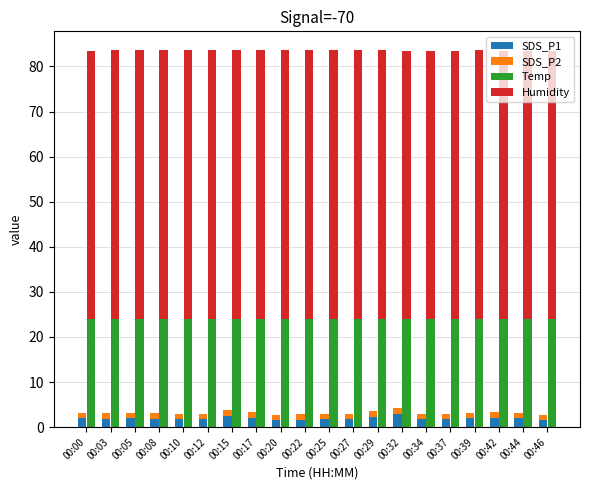

Reading left to right, extract all data points from this chart.

SDS_P1: 00:00=1.9	00:03=1.9	00:05=2.0	00:08=1.9	00:10=1.9	00:12=1.8	00:15=2.4	00:17=2.1	00:20=1.6	00:22=1.7	00:25=1.7	00:27=1.7	00:29=2.2	00:32=2.9	00:34=1.8	00:37=1.8	00:39=2.0	00:42=2.0	00:44=2.0	00:46=1.6
SDS_P2: 00:00=1.3	00:03=1.3	00:05=1.2	00:08=1.2	00:10=1.2	00:12=1.2	00:15=1.4	00:17=1.3	00:20=1.1	00:22=1.2	00:25=1.1	00:27=1.2	00:29=1.2	00:32=1.4	00:34=1.1	00:37=1.1	00:39=1.2	00:42=1.3	00:44=1.2	00:46=1.1
Temp: 00:00=24.0	00:03=24.0	00:05=24.0	00:08=24.0	00:10=24.0	00:12=24.0	00:15=24.0	00:17=24.0	00:20=24.0	00:22=24.0	00:25=24.0	00:27=24.0	00:29=24.0	00:32=23.9	00:34=23.9	00:37=23.9	00:39=24.0	00:42=23.9	00:44=23.9	00:46=23.9
Humidity: 00:00=59.5	00:03=59.6	00:05=59.6	00:08=59.6	00:10=59.6	00:12=59.6	00:15=59.6	00:17=59.6	00:20=59.6	00:22=59.6	00:25=59.6	00:27=59.6	00:29=59.6	00:32=59.6	00:34=59.6	00:37=59.6	00:39=59.6	00:42=59.6	00:44=59.6	00:46=59.6